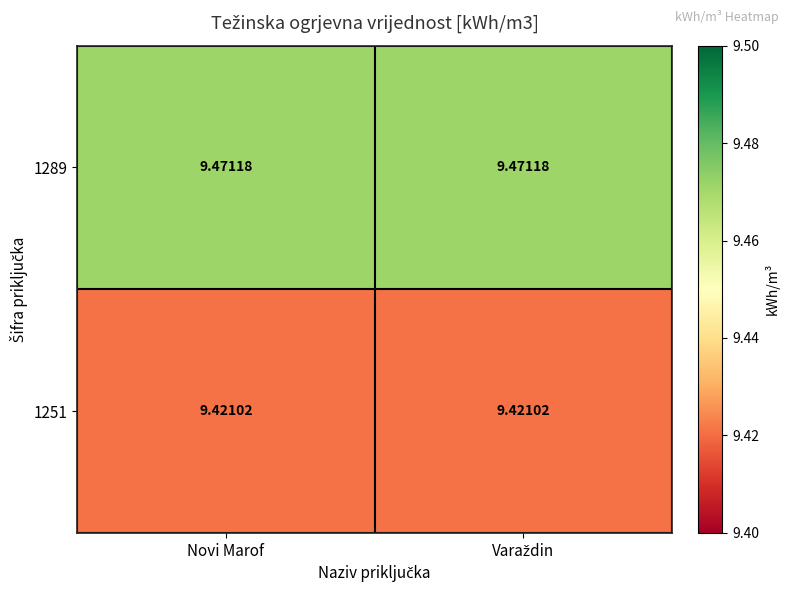

How many series are shown in this chart?

2